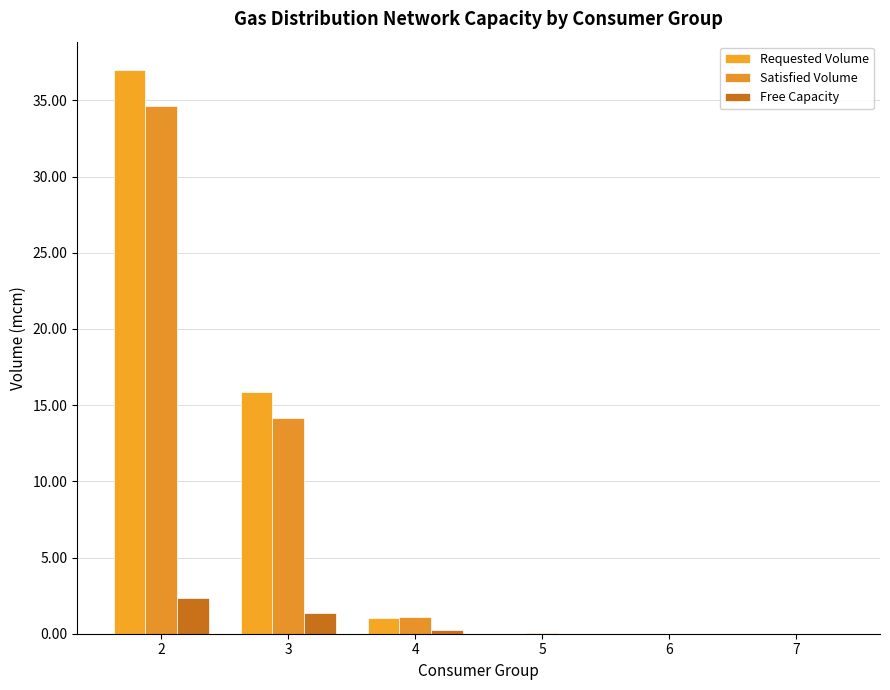

How many groups of bars are there?

6